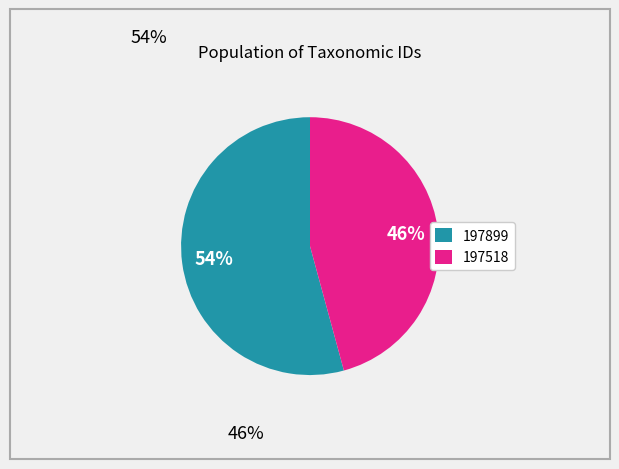

To the nearest percent, what is the combined percentage of 197899 and 197518?

100%